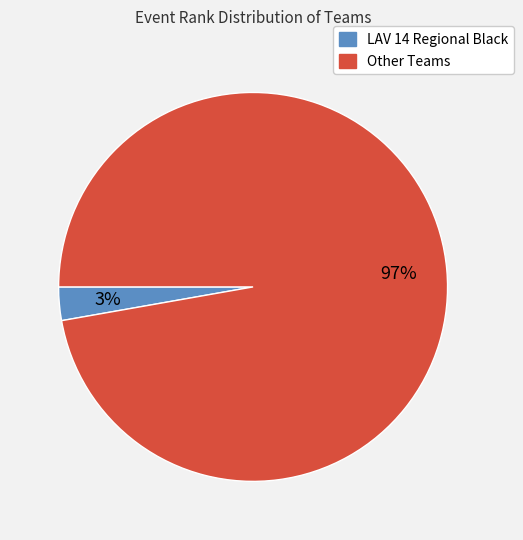

Is there any slice that represents more than half of the pie?

Yes